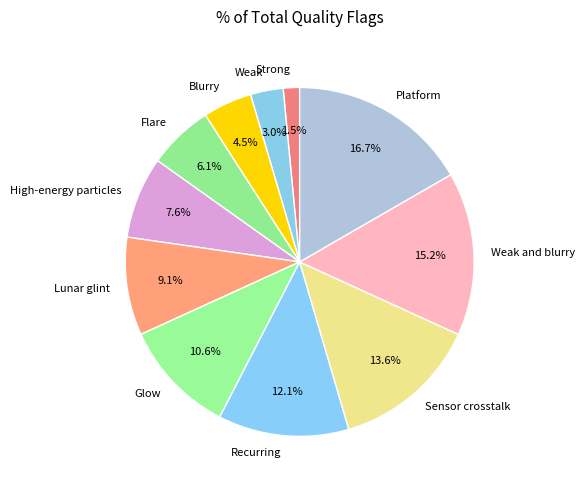

Do Strong and Recurring together represent more than half of the pie?

No